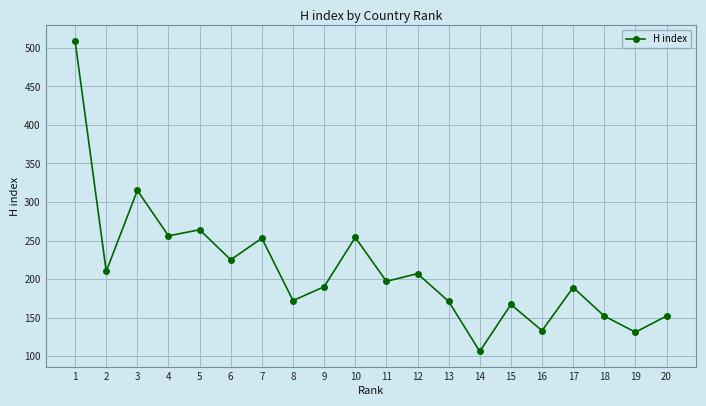

What value does the data have at 16, to the nearest 10?

130